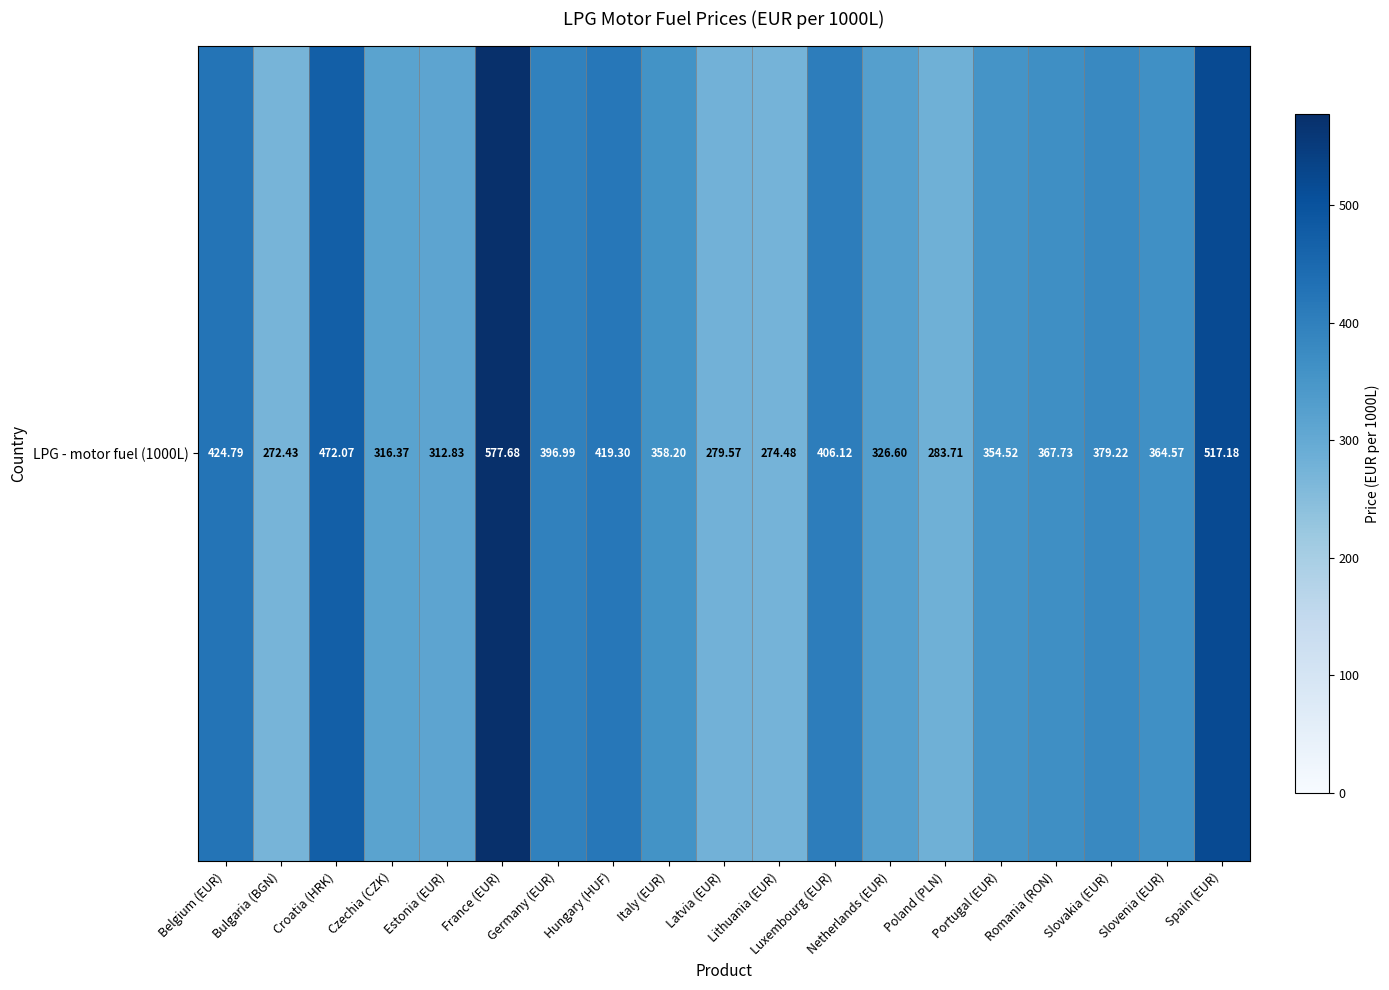

What is the difference between the second highest and second lowest values?

242.7